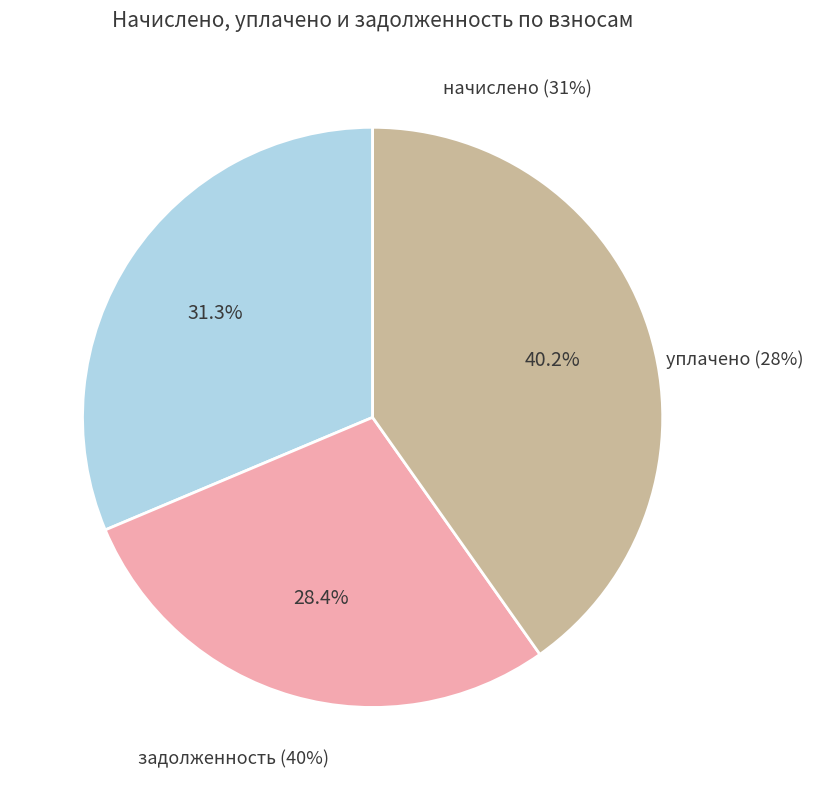

Which category has the biggest portion of the pie?

задолженность